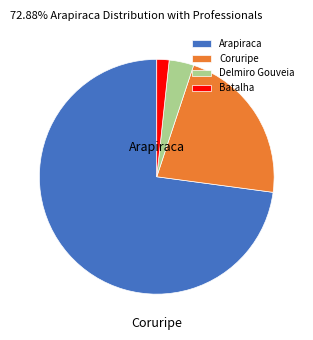

Which category has the biggest portion of the pie?

Arapiraca